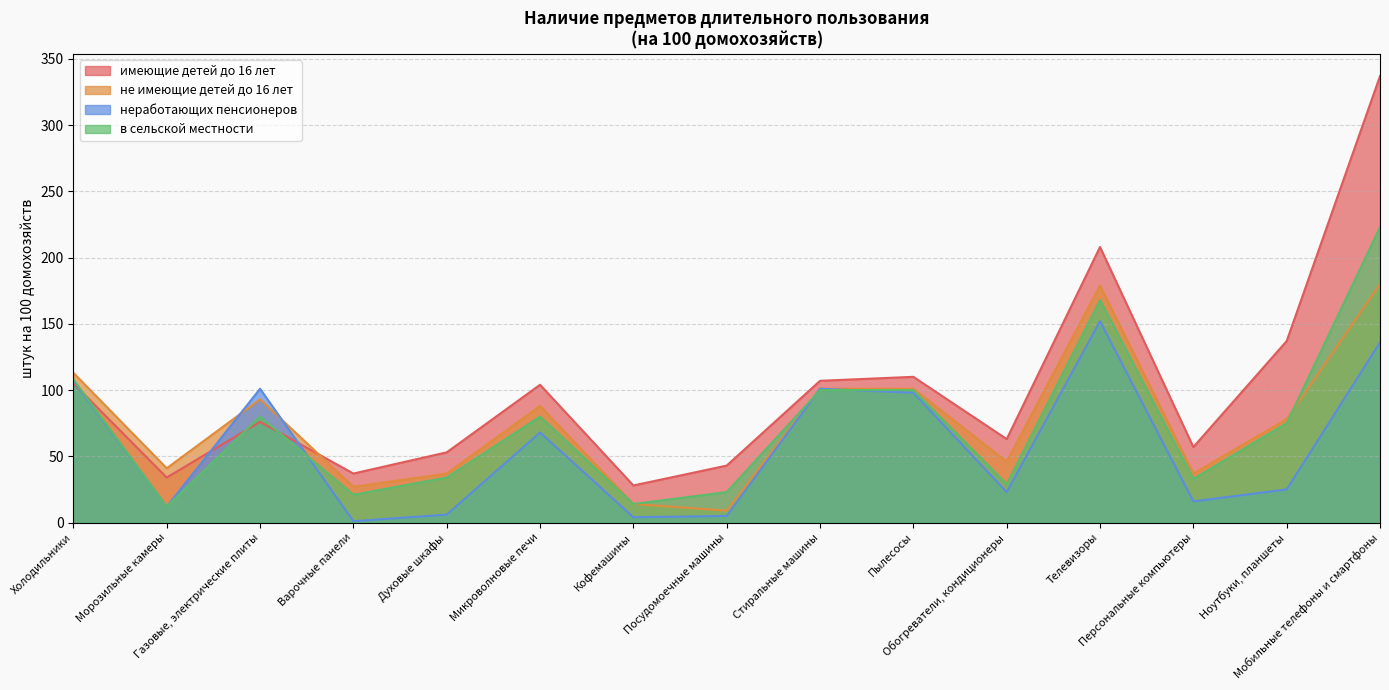

Which series has the largest total across all categories?

имеющие детей до 16 лет